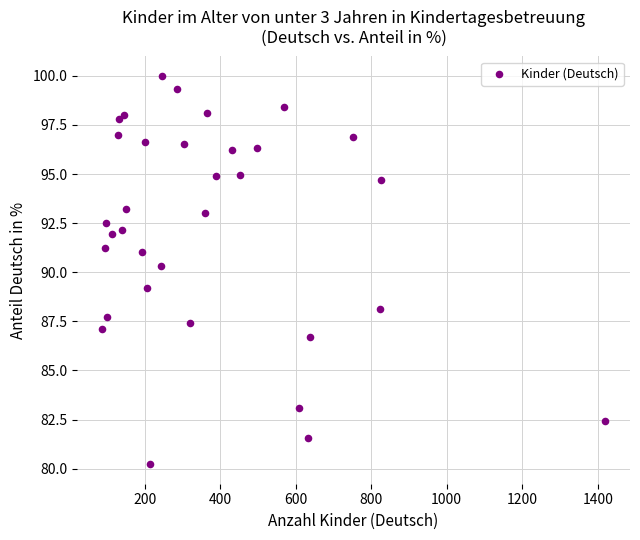

What Y value in the scatter plot is closest to 90?

90.3